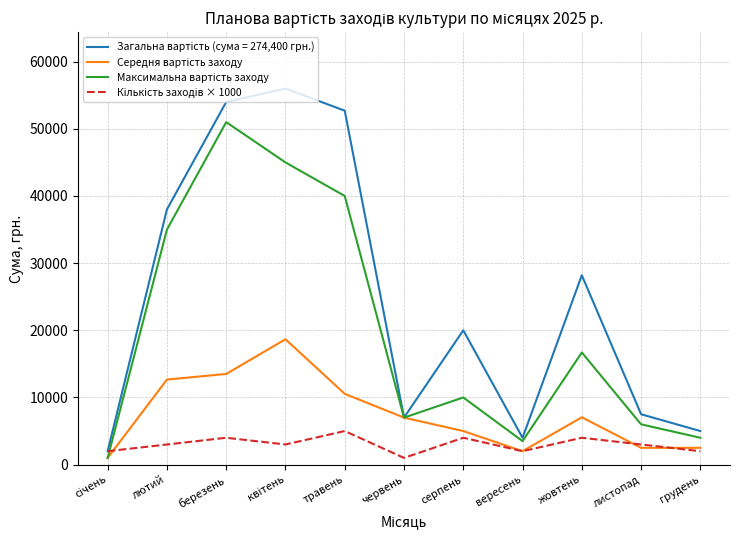

What is the difference between the highest and lowest values at березень?

50000